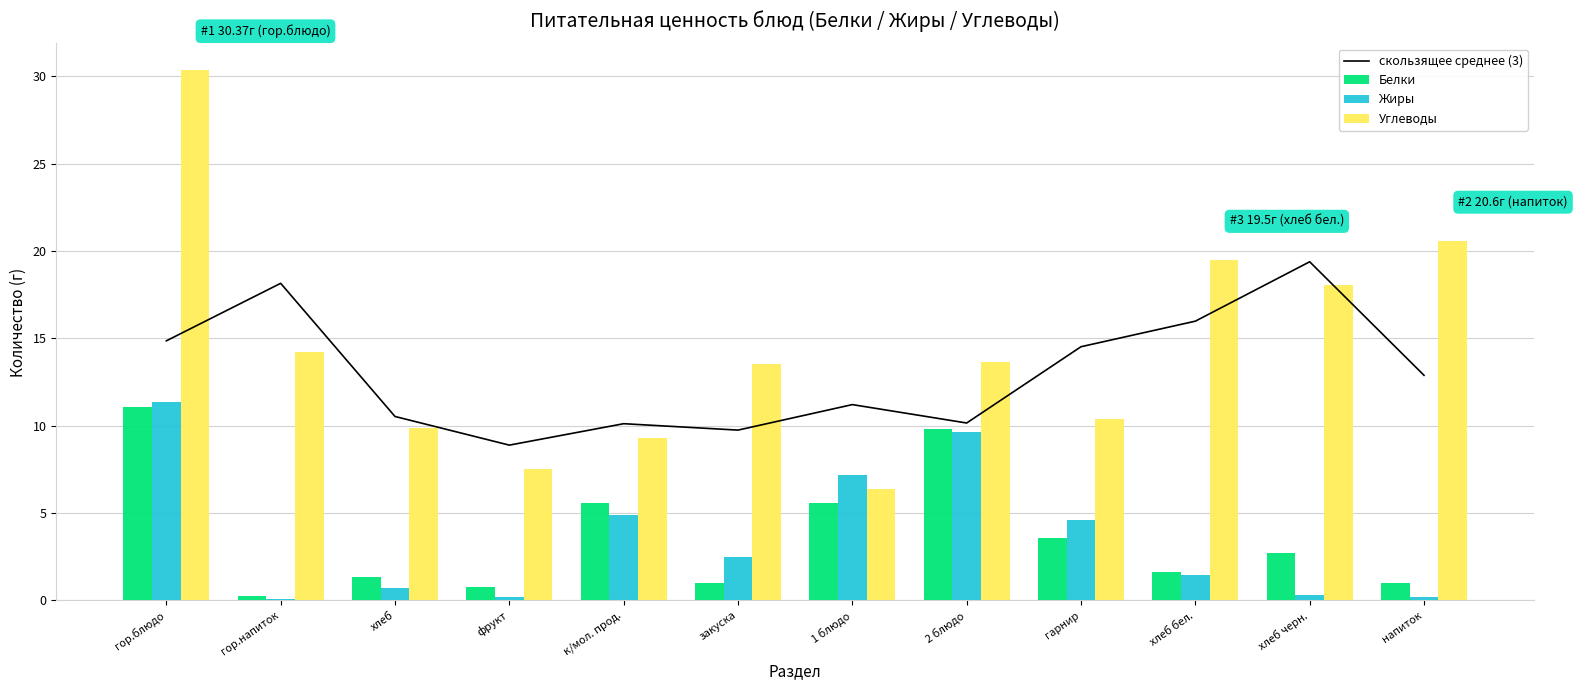

What is the spread (max minus min) of values at фрукт?

8.7